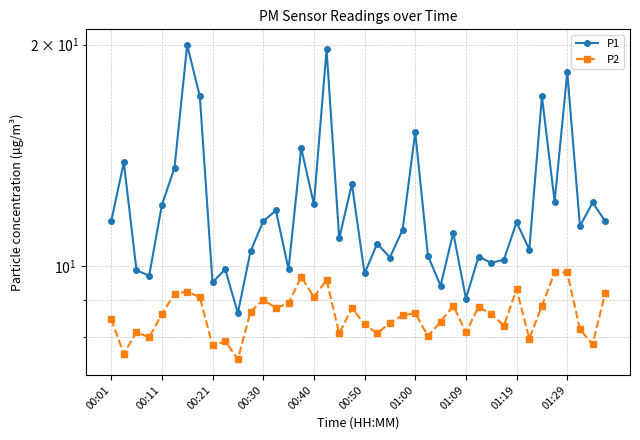

What is the difference between the highest and lowest values at 39?

2.3